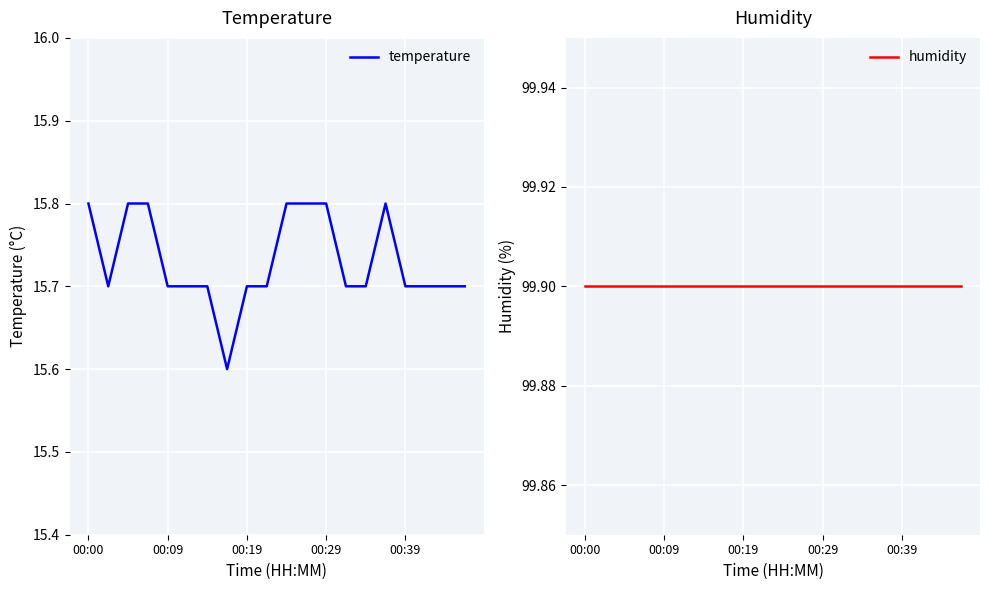

Between 5 and 18, which is larger?

5